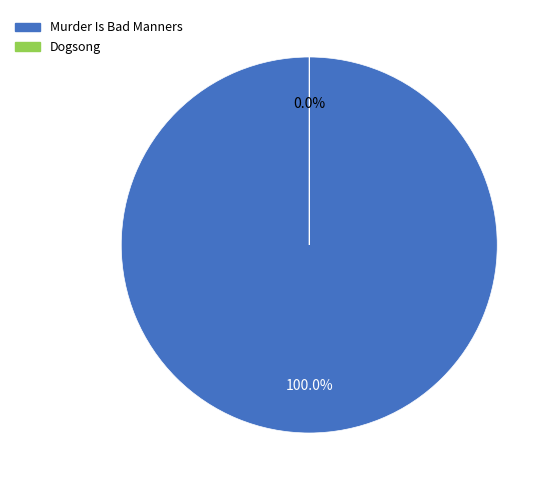

What is the smallest slice in the pie chart?

Trade Paperback (Dogsong)